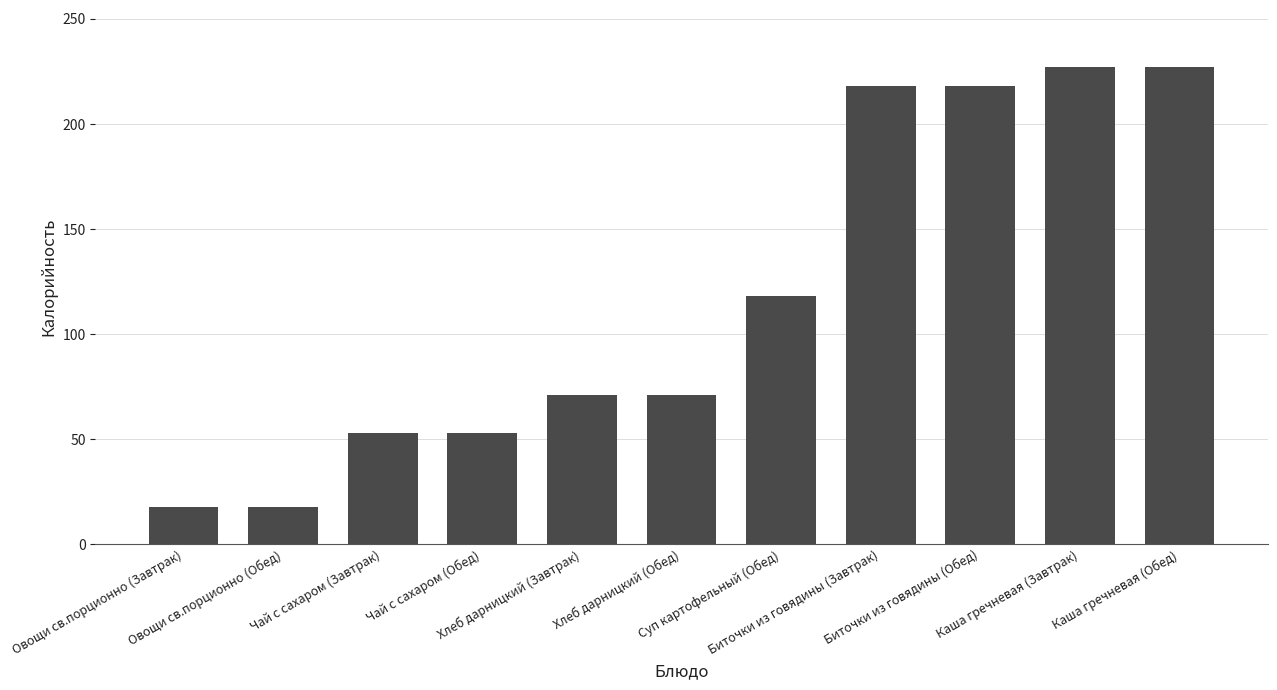

What is the difference between the maximum and second lowest values?

209